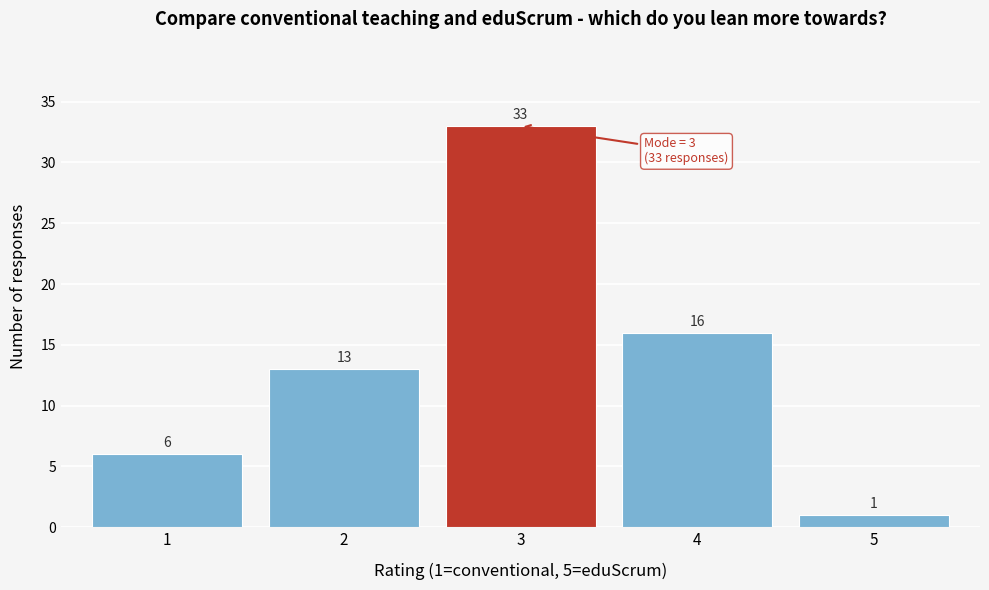

Which range on the x-axis has the tallest bar?

2.5 to 3.5